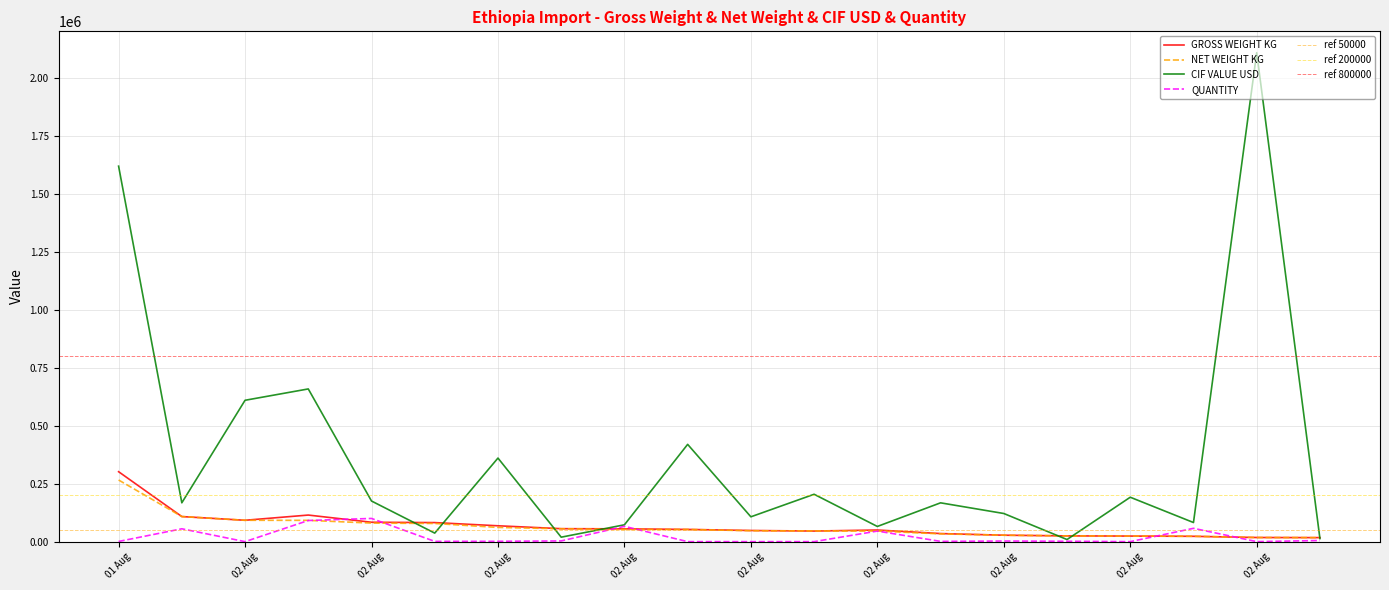

Which series has the widest spread of values?

CIF VALUE USD